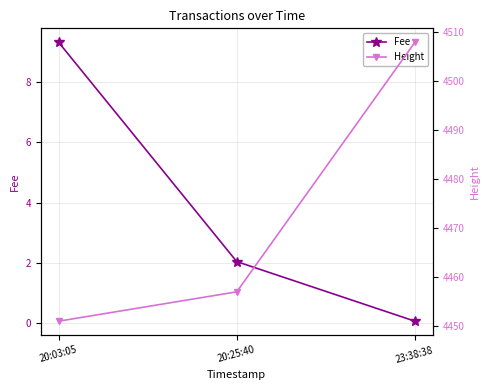

Which has a higher value, 20:03:05 or 20:25:40?

20:03:05